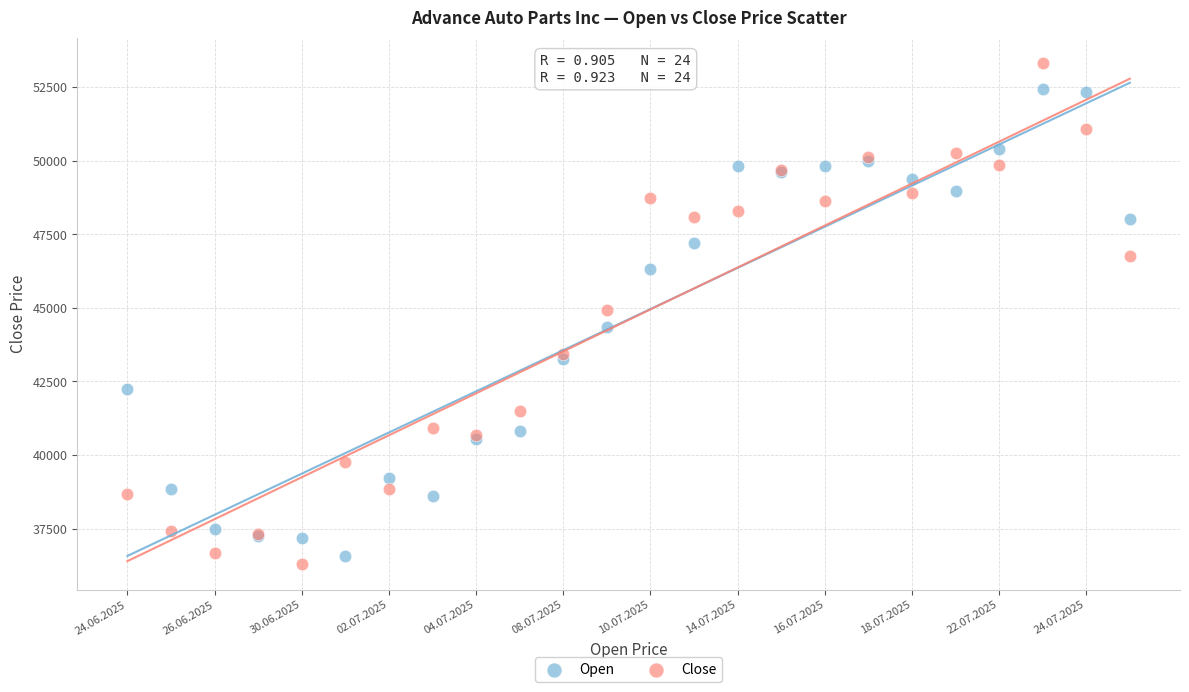

Which series reaches the maximum Y coordinate?

Close